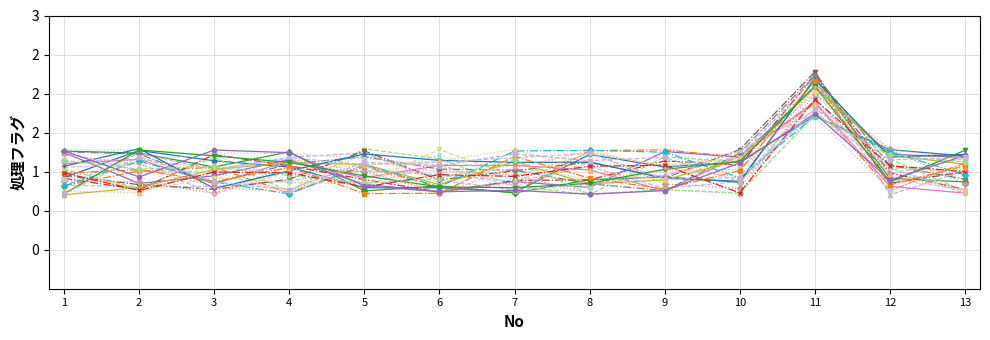

Between 13 and 12, which is larger?

13